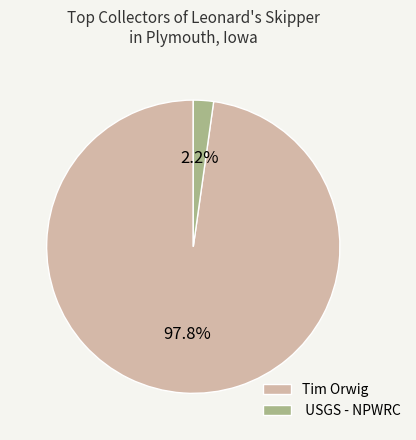

Rank the categories by value from highest to lowest.

Tim Orwig, USGS - NPWRC